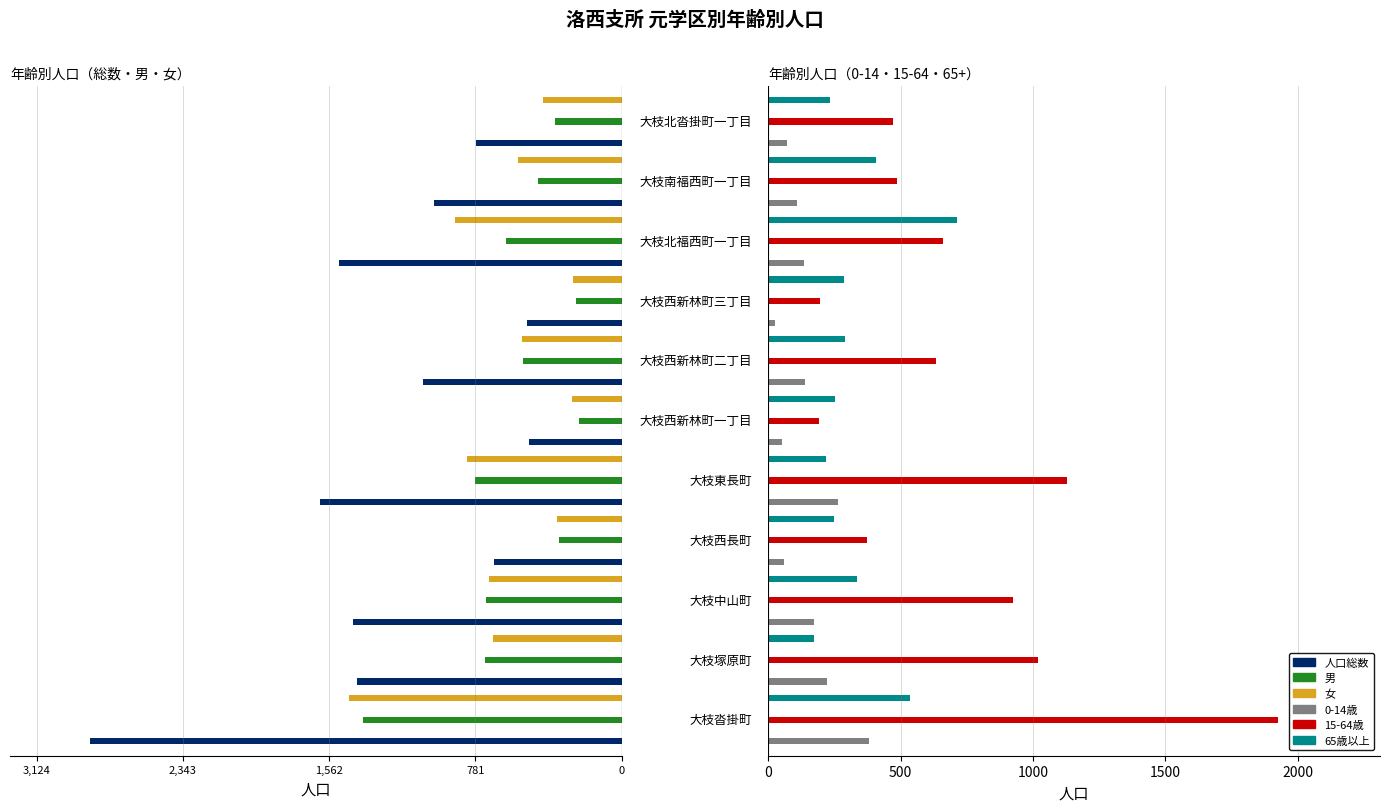

Which series has the widest spread of values?

人口総数